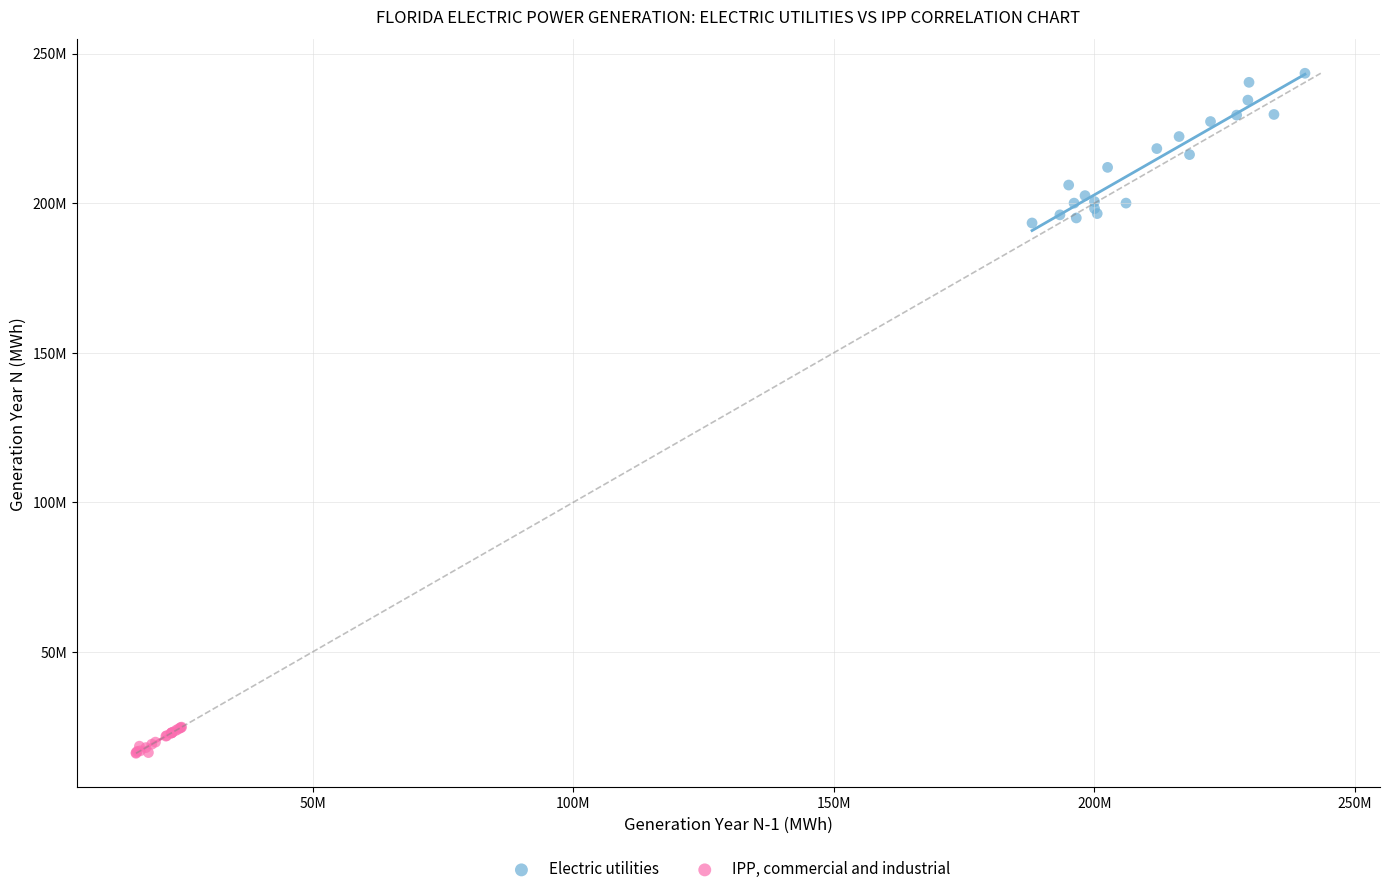

Which series contains the lowest Y value?

IPP, commercial and industrial